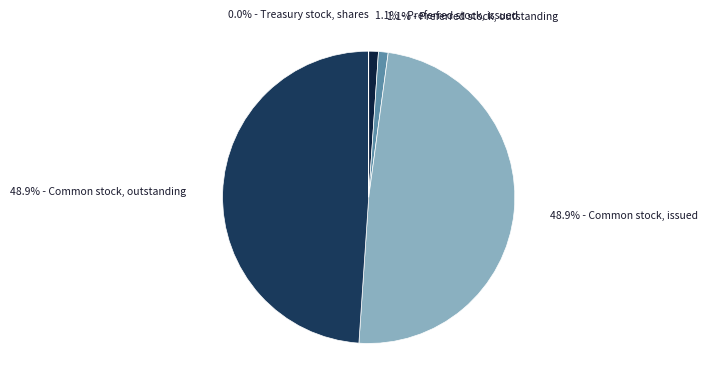

What is the largest slice in the pie chart?

Common stock, issued